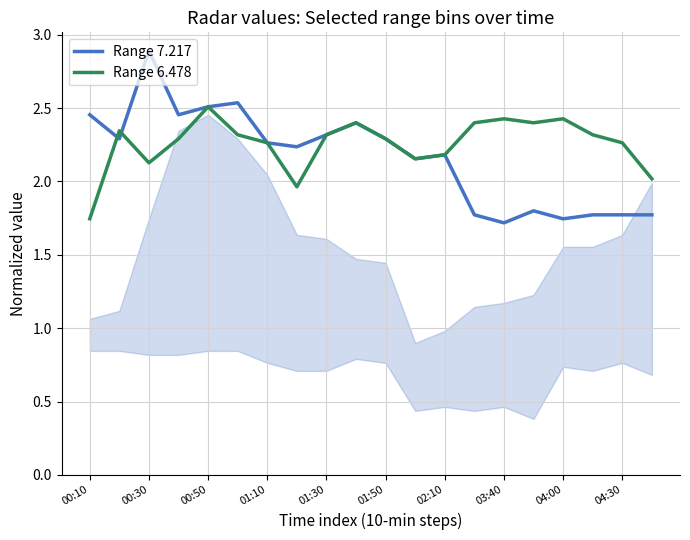

How many data points in Range 7.217 are less than 2?

7